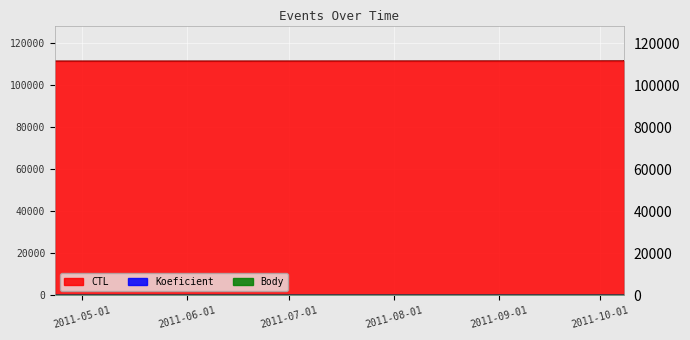

What is the difference between the highest and lowest values at 2011-06-18?

111606